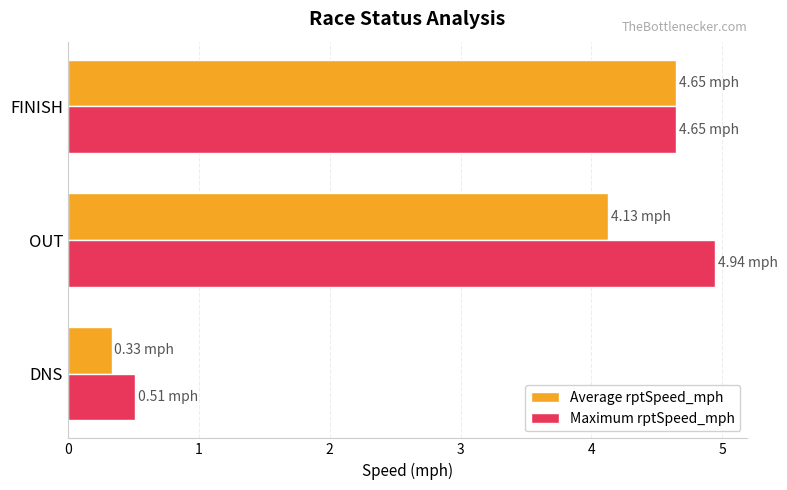

What is the difference between the maximum and minimum values in the Maximum rptSpeed_mph series?

4.4